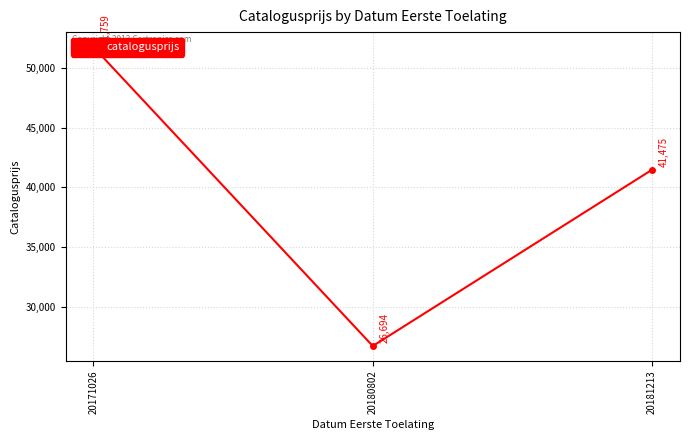

What is the greatest value displayed?

51759